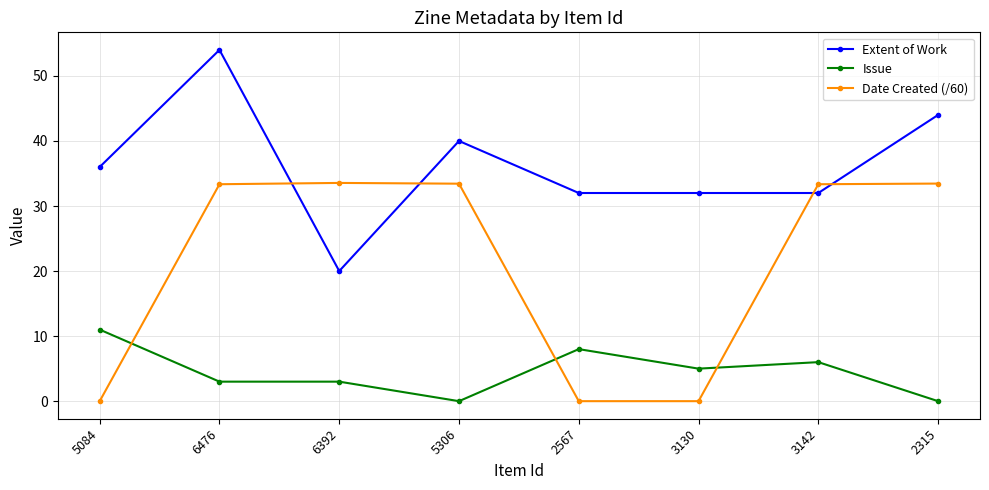

True or false: Date Created (/60) and Issue intersect in this chart.

True